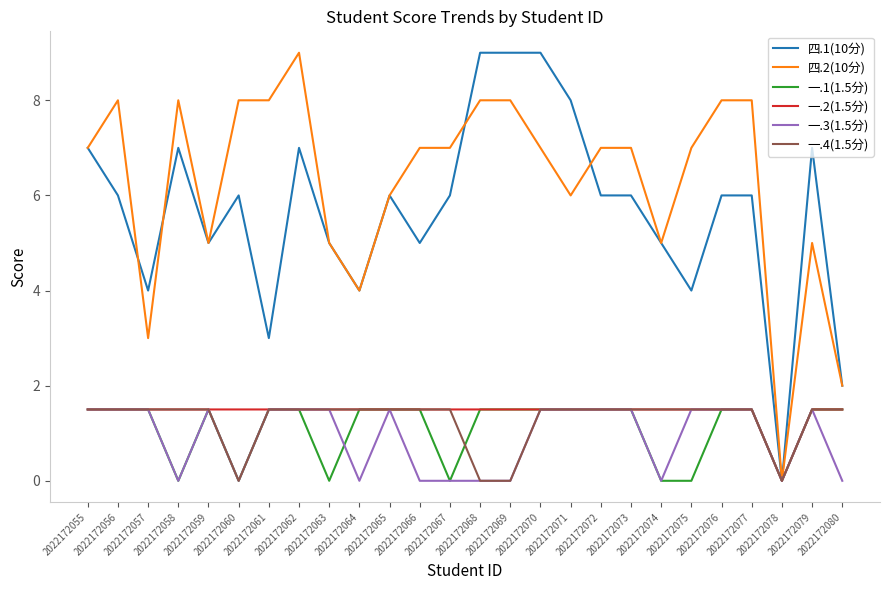

What is the approximate value of 一.3(1.5分) at 2022172077?

1.5